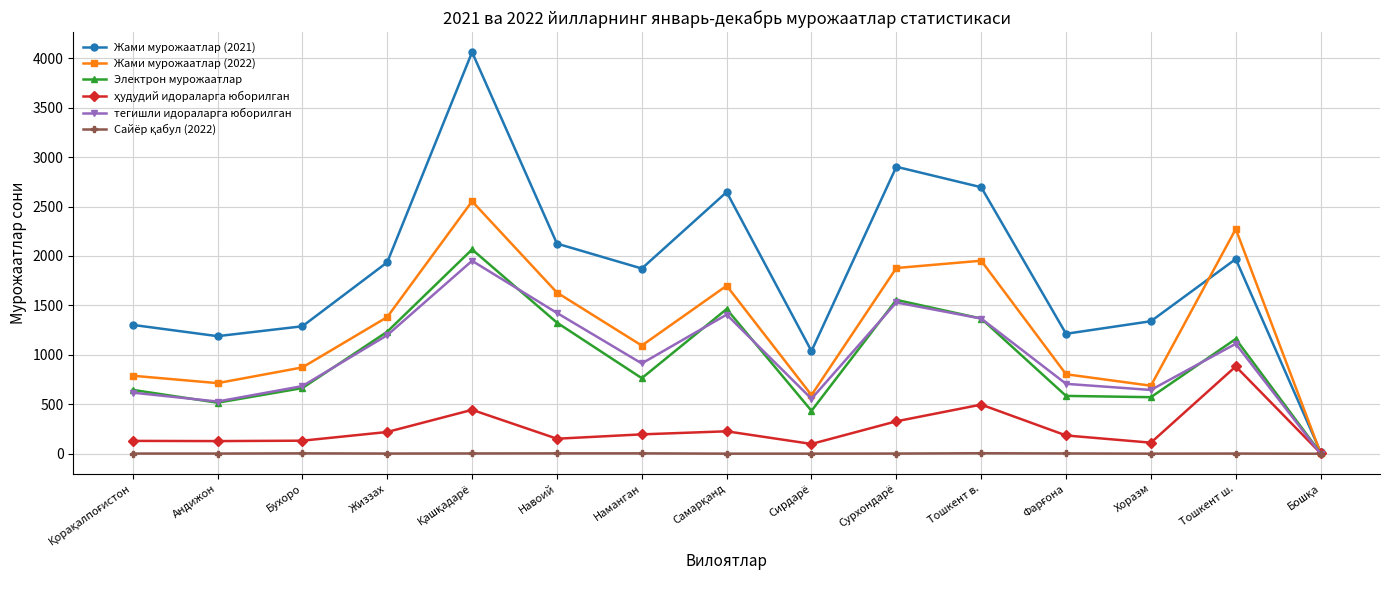

Which series has the widest spread of values?

Жами мурожаатлар (2021)